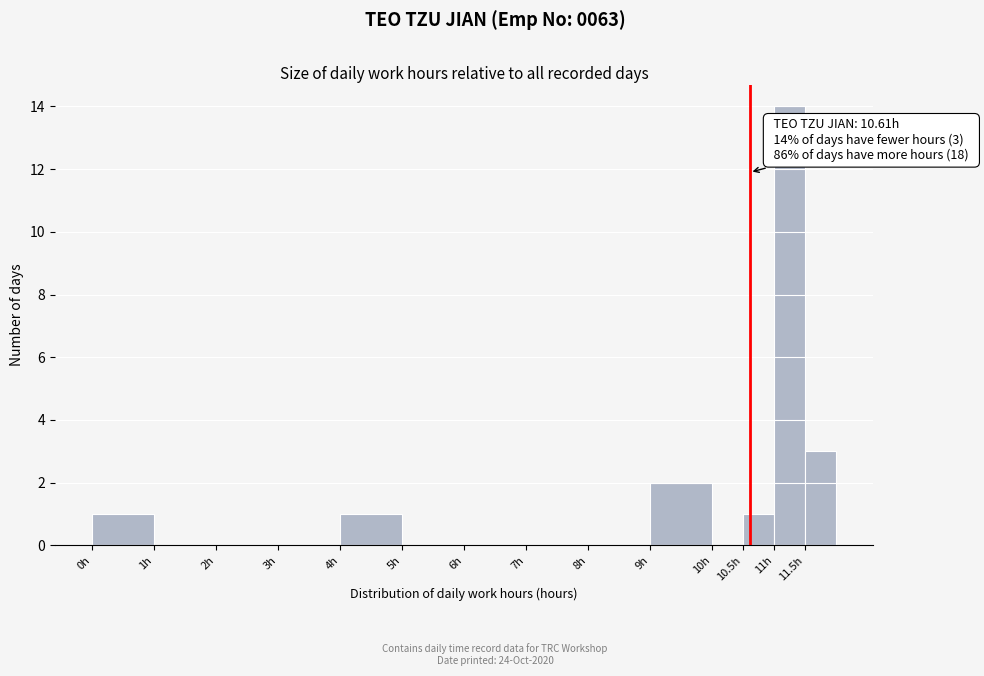

Which range on the x-axis has the tallest bar?

11.0 to 11.5